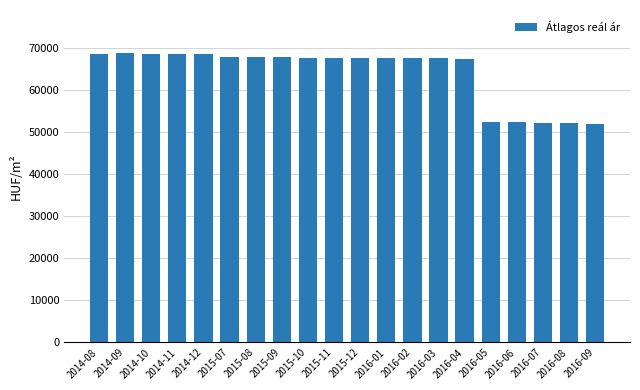

What is the ratio of the value at 2014-09 to the value at 2014-11?

1.0